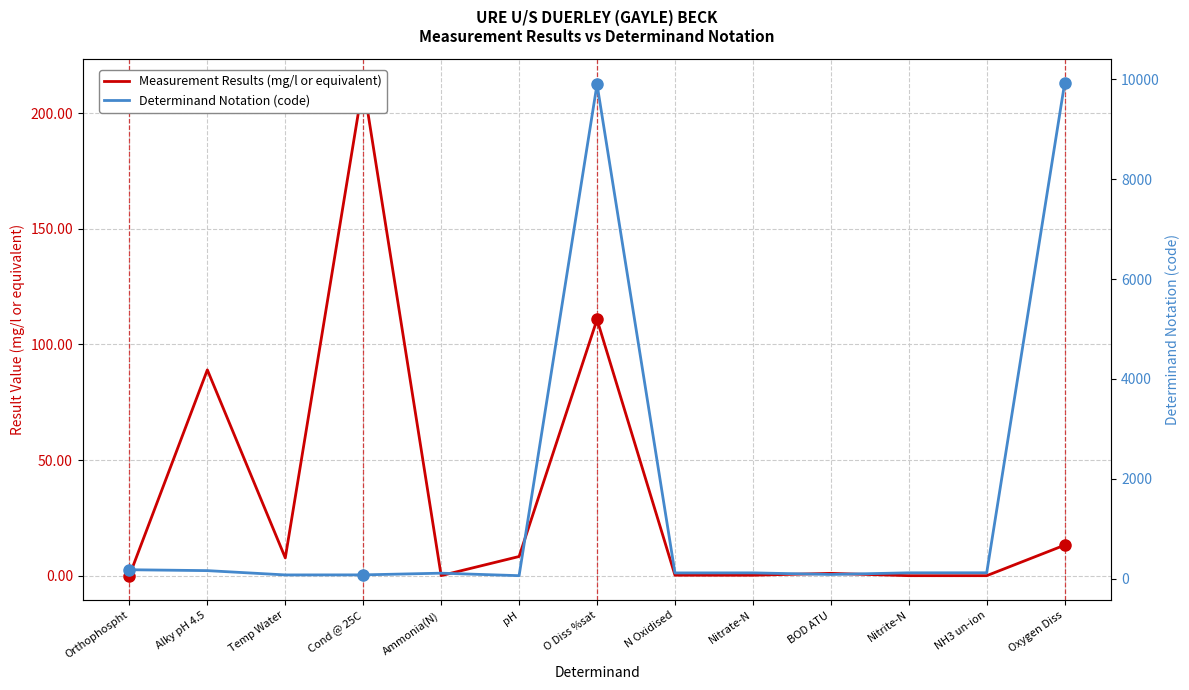

Between which two adjacent categories do Measurement Results (mg/l or equivalent) and Determinand Notation (code) first intersect?

Temp Water and Cond @ 25C